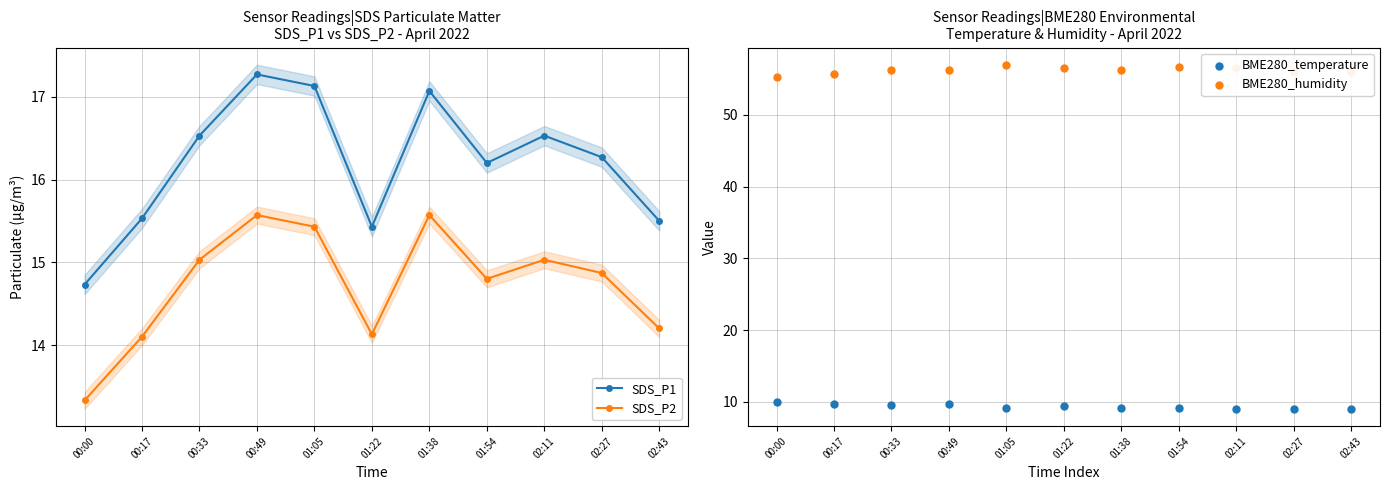

Which series has the widest spread of Y values?

SDS_P1